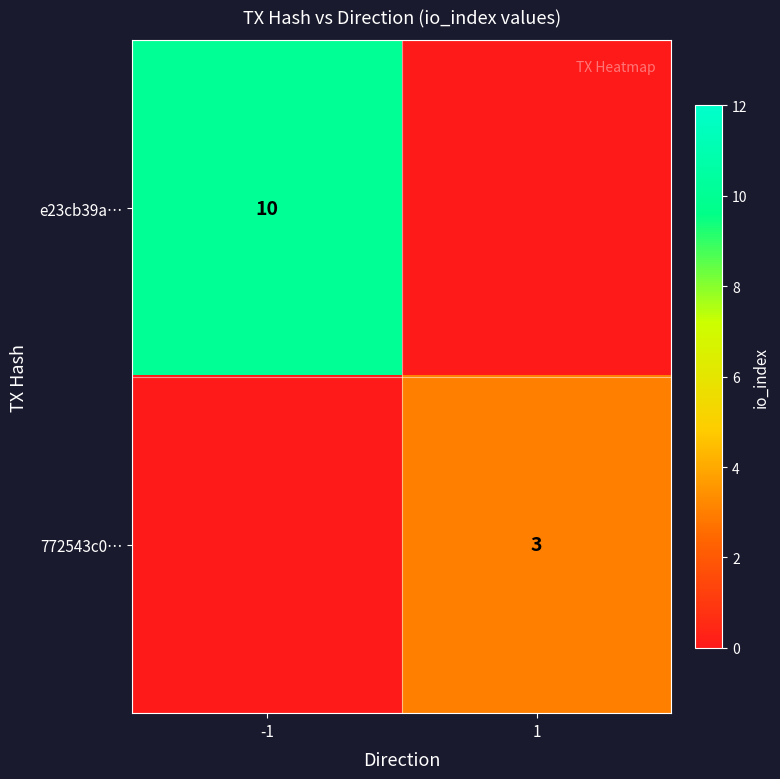

True or false: e23cb39a… has a value of 10 at -1.

True